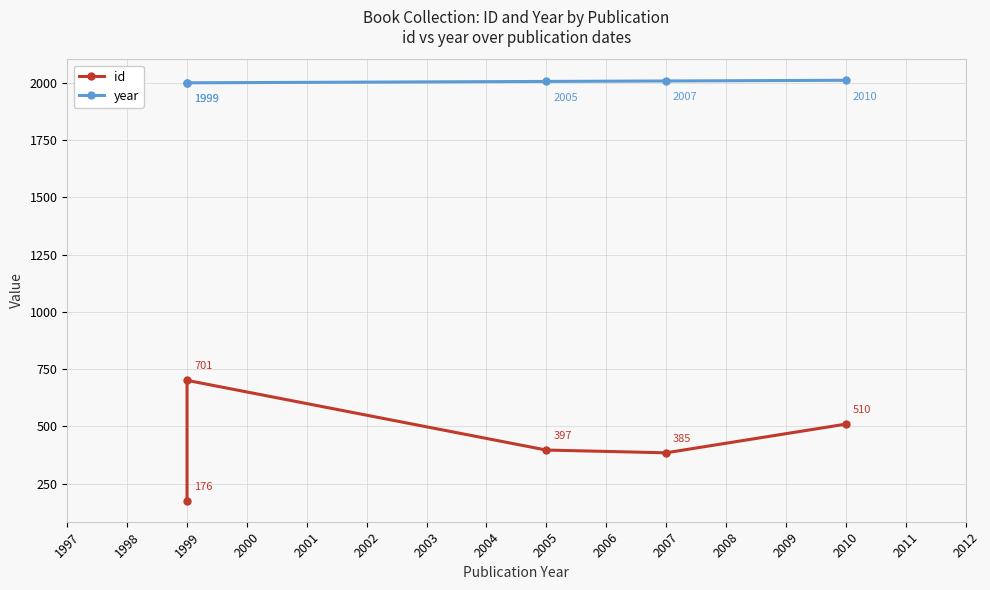

Is it true that year equals 491 at 1999?

False